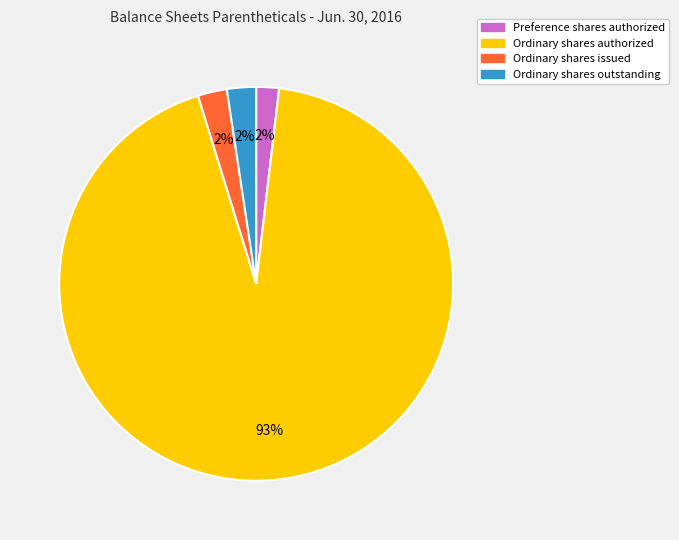

To the nearest percent, what is the average slice percentage?

25%